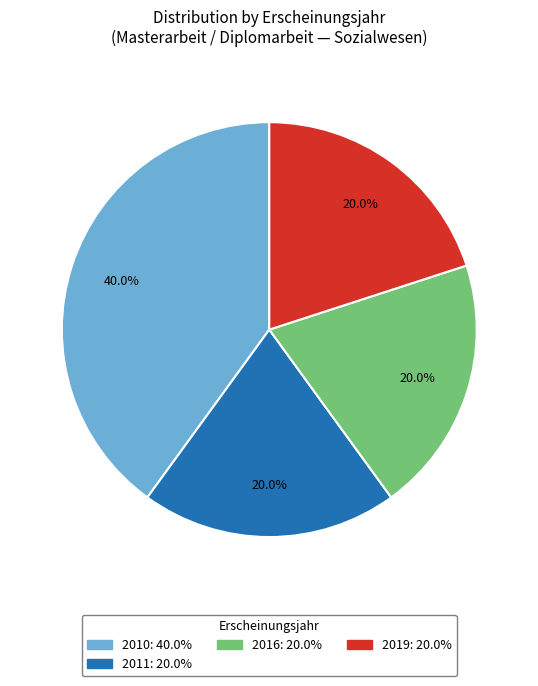

Is there any slice that represents more than half of the pie?

No